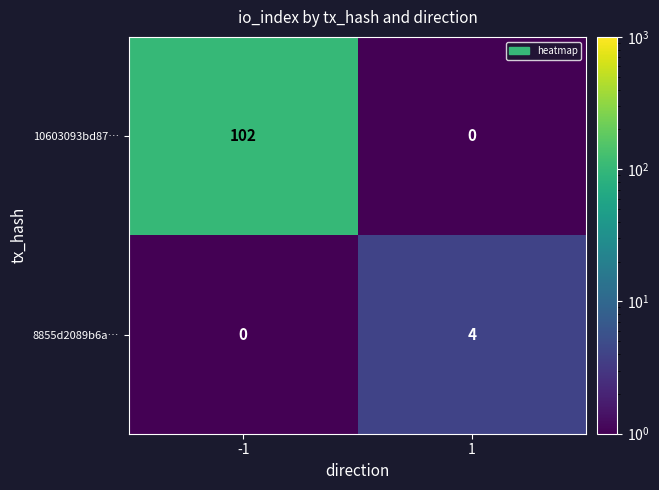

What is the total value across all series at 1?

4